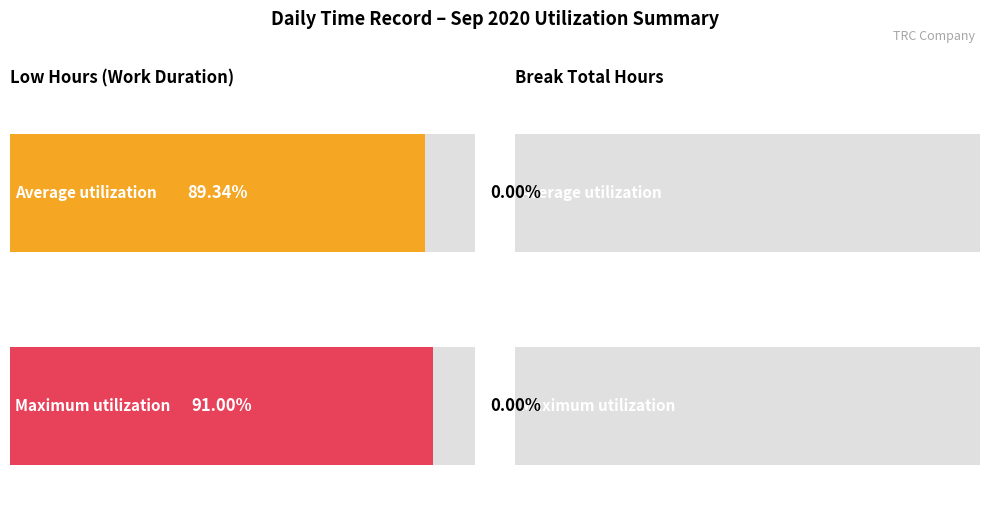

List the series in order of their overall mean, lowest first.

Break Total, Low (hours)